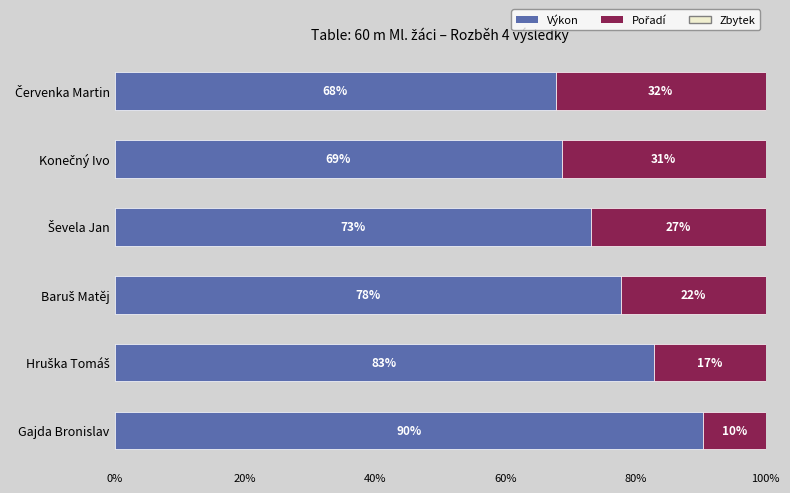

Which category has the highest value in the Výkon series?

Gajda Bronislav